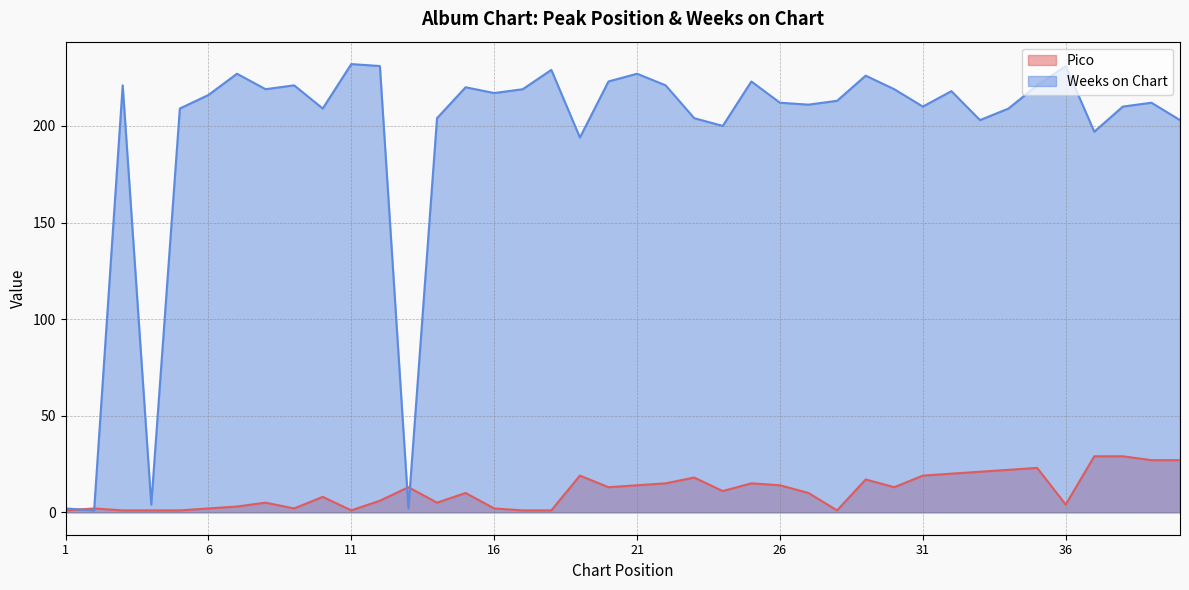

What are all the series names shown in the legend?

Pico, Weeks on Chart